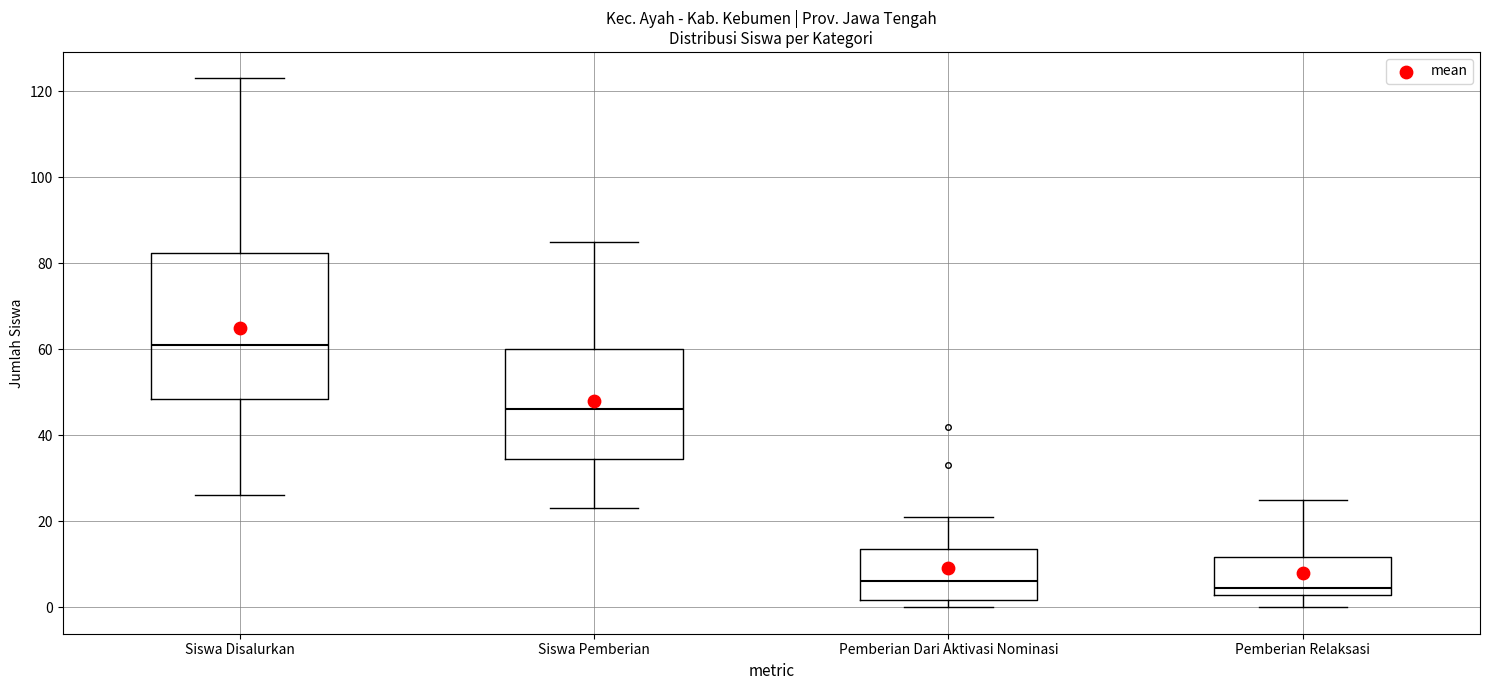

Comparing the boxes themselves (not the whiskers), which one is the tallest?

Siswa Disalurkan